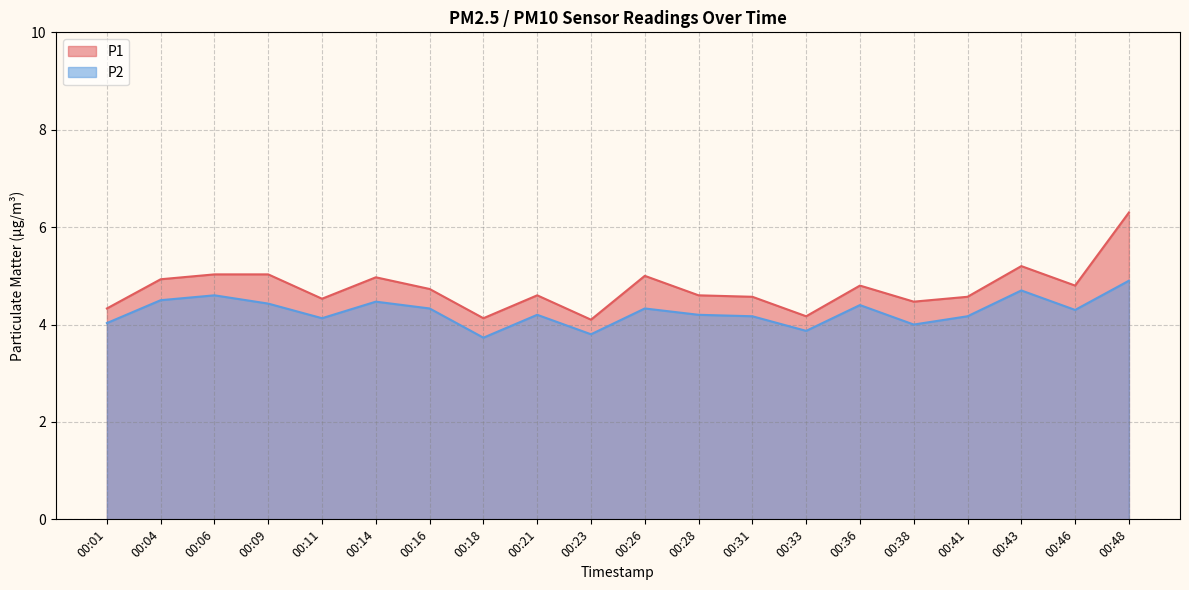

At which category does the chart reach its minimum across all series?

00:18